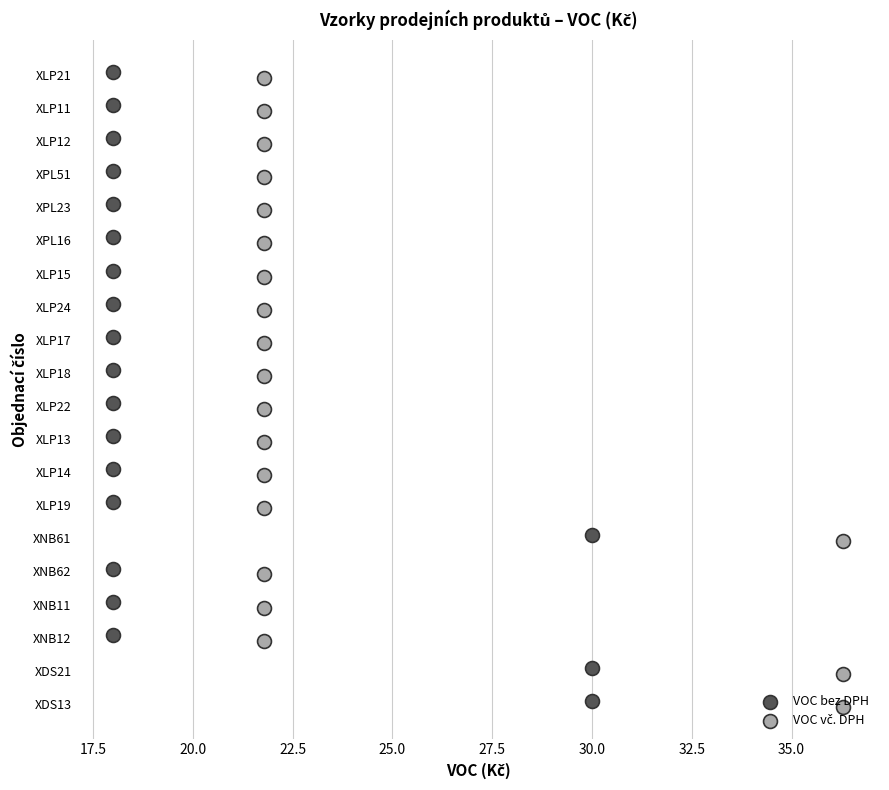

Which series has the largest total across all categories?

VOC vč. DPH